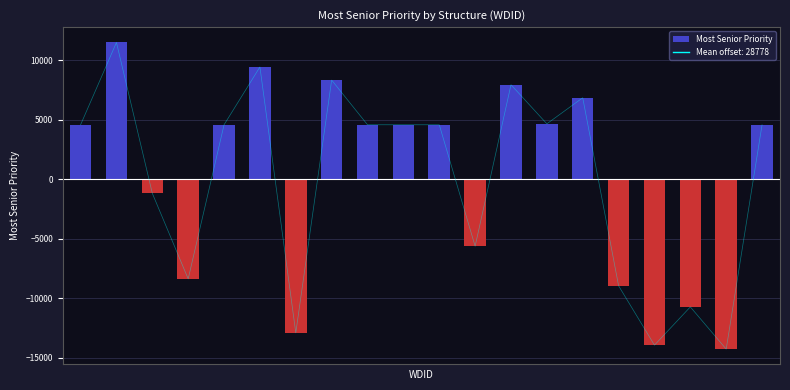

The value at 17 is -10741.0. True or false?

True